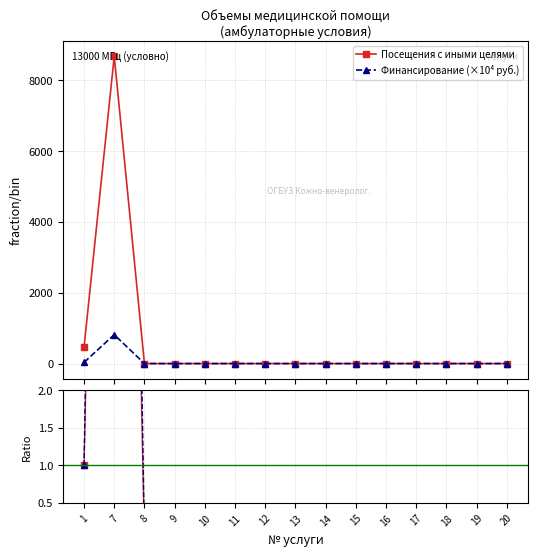

Is it true that Финансирование (×10⁴ руб.) equals -11.0 at 11?

False